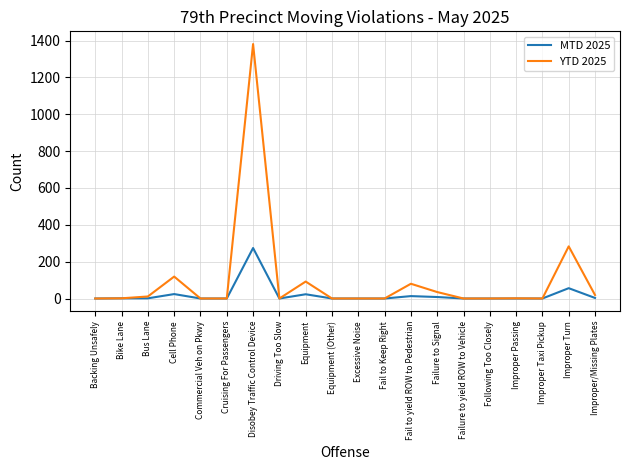

Which series has the largest total across all categories?

YTD 2025